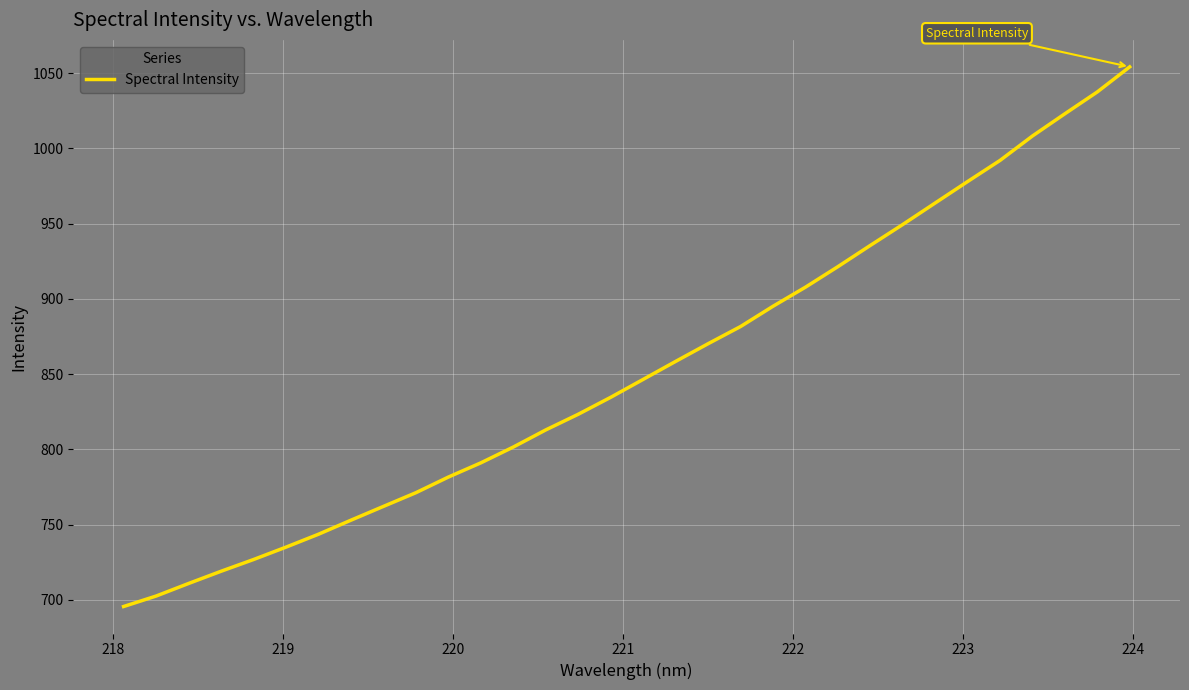

What is the difference between the maximum and minimum values?

358.6